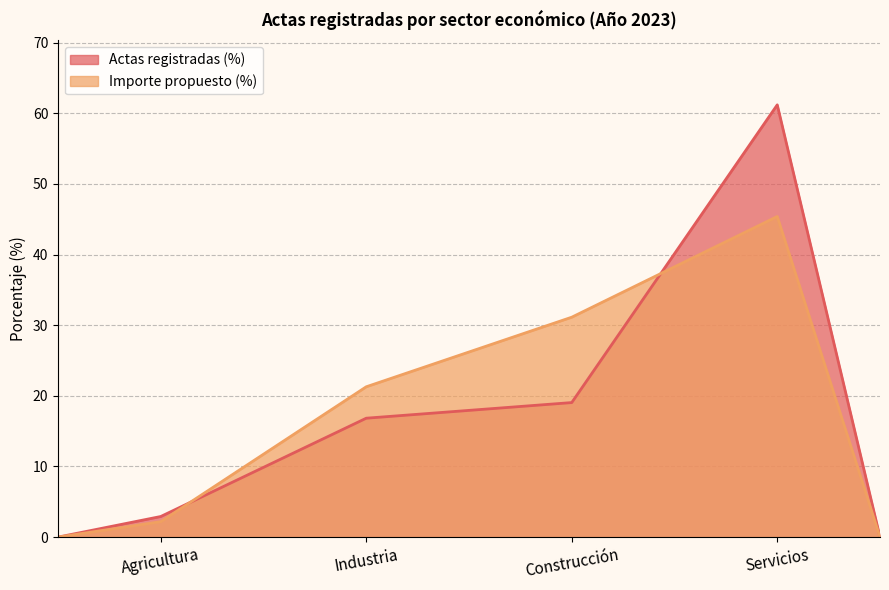

The value of Importe propuesto (%) at Industria is 37.4. True or false?

False